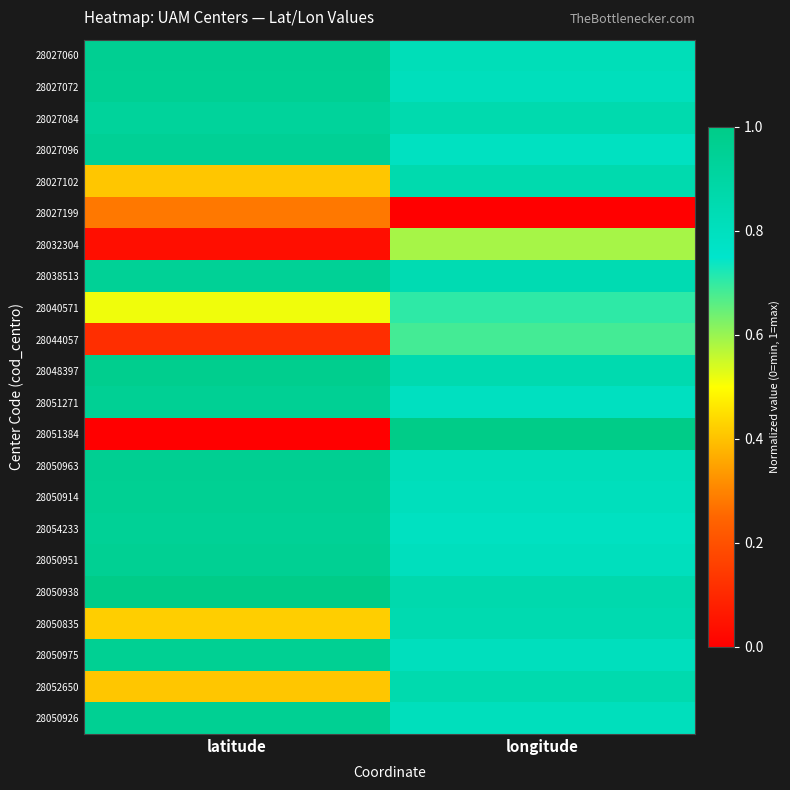

Rank the series by their maximum value, from lowest to highest.

28027199, 28032304, 28044057, 28040571, 28050835, 28027102, 28052650, 28027084, 28038513, 28054233, 28027096, 28051271, 28050926, 28050914, 28050951, 28050975, 28027072, 28027060, 28050963, 28048397, 28051384, 28050938